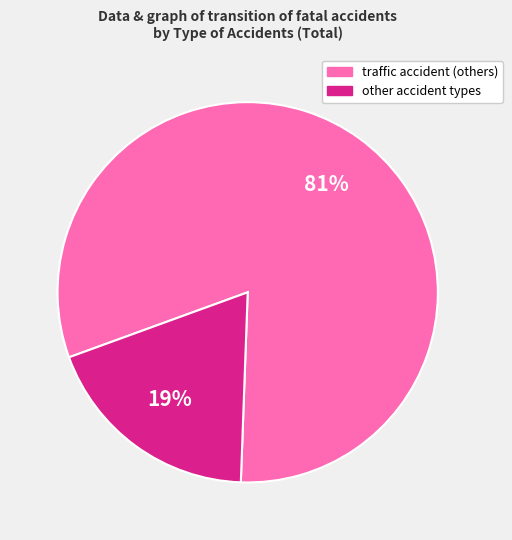

Is there any slice that represents more than half of the pie?

Yes